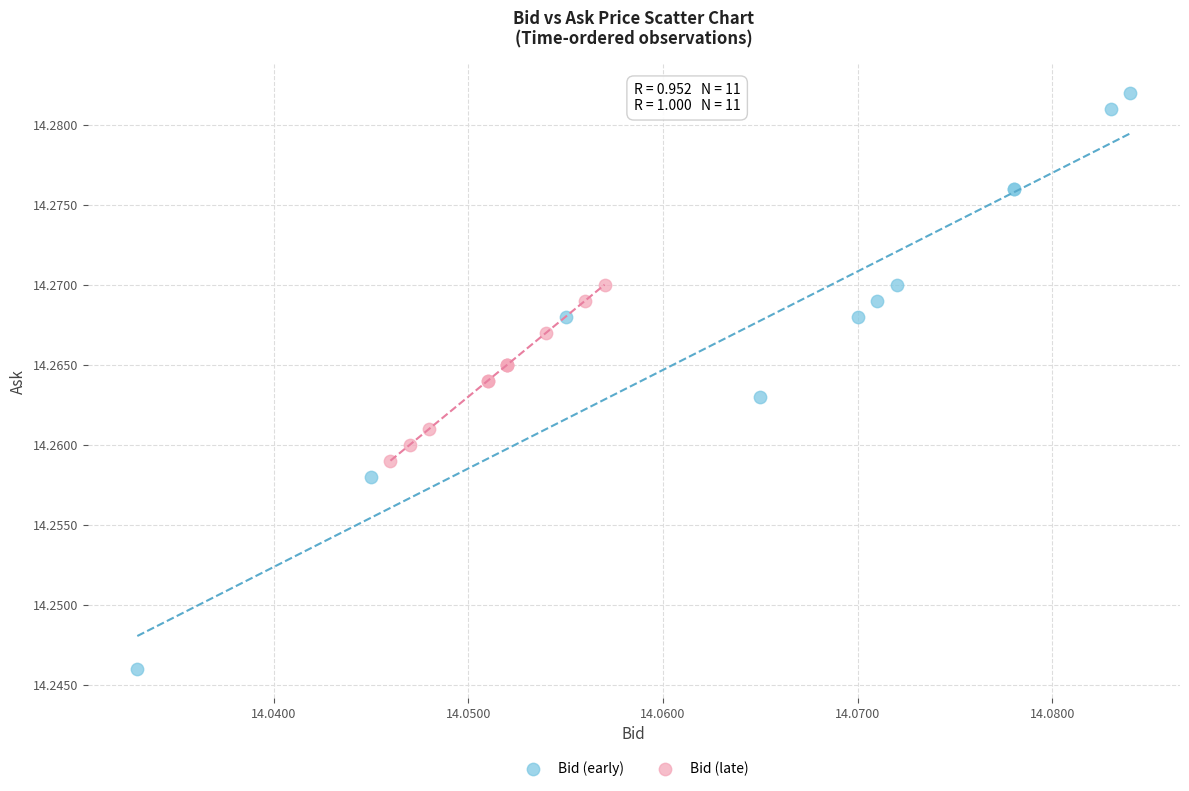

Which series has the widest spread of Y values?

Bid (early)